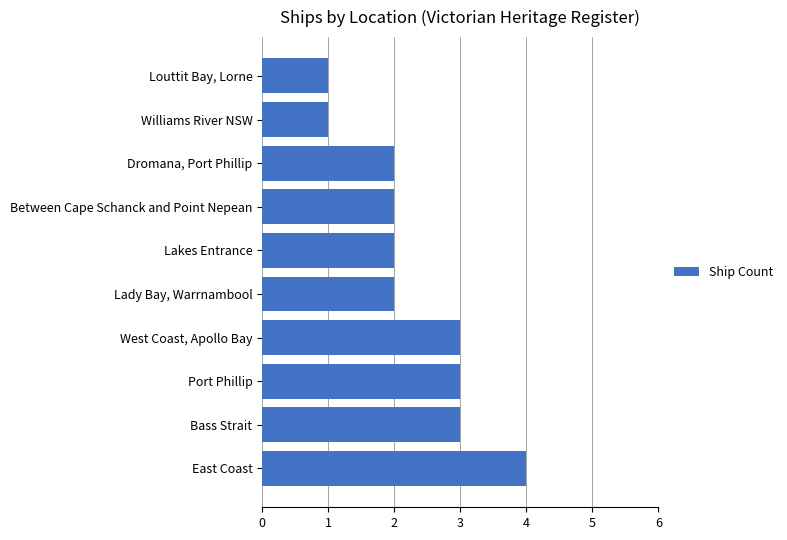

What is the sum of all values?

23